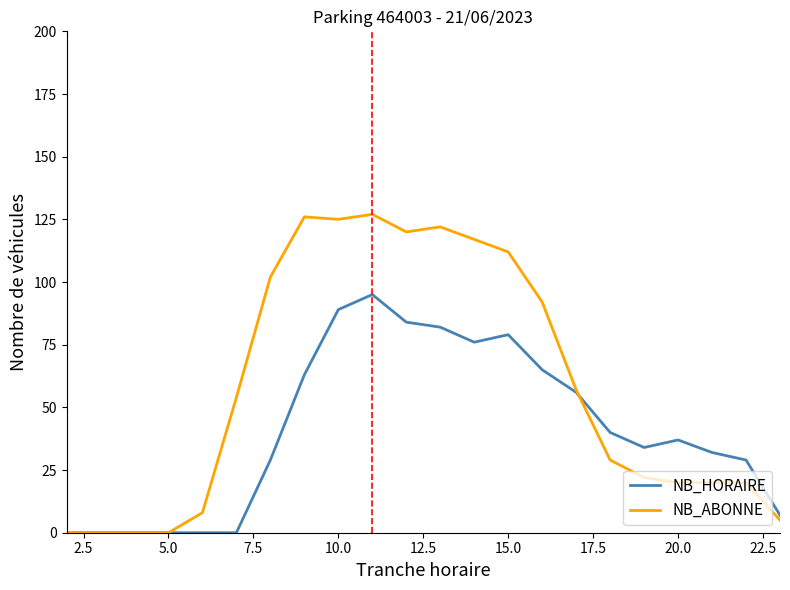

Which series has the widest spread of values?

NB_ABONNE